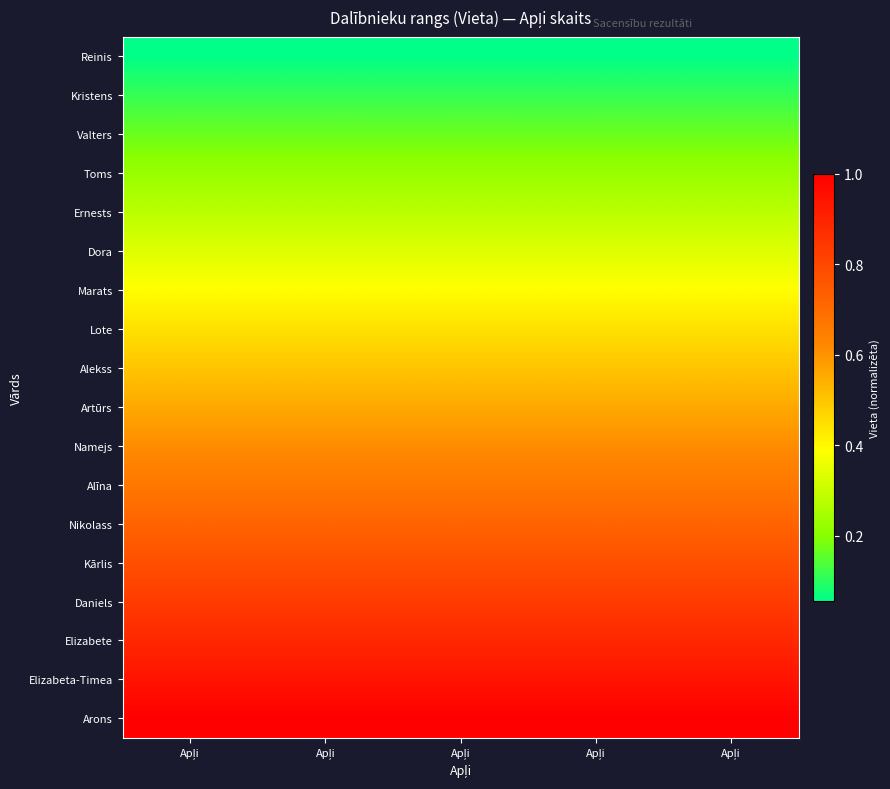

Reading right to left, what are all the values shown in this chart?

Reinis: Apļi=0.1	Apļi=0.1	Apļi=0.1	Apļi=0.1	Apļi=0.1
Kristens: Apļi=0.1	Apļi=0.1	Apļi=0.1	Apļi=0.1	Apļi=0.1
Valters: Apļi=0.2	Apļi=0.2	Apļi=0.2	Apļi=0.2	Apļi=0.2
Toms: Apļi=0.2	Apļi=0.2	Apļi=0.2	Apļi=0.2	Apļi=0.2
Ernests: Apļi=0.3	Apļi=0.3	Apļi=0.3	Apļi=0.3	Apļi=0.3
Dora: Apļi=0.3	Apļi=0.3	Apļi=0.3	Apļi=0.3	Apļi=0.3
Marats: Apļi=0.4	Apļi=0.4	Apļi=0.4	Apļi=0.4	Apļi=0.4
Lote: Apļi=0.4	Apļi=0.4	Apļi=0.4	Apļi=0.4	Apļi=0.4
Alekss: Apļi=0.5	Apļi=0.5	Apļi=0.5	Apļi=0.5	Apļi=0.5
Artūrs: Apļi=0.6	Apļi=0.6	Apļi=0.6	Apļi=0.6	Apļi=0.6
Namejs: Apļi=0.6	Apļi=0.6	Apļi=0.6	Apļi=0.6	Apļi=0.6
Alīna: Apļi=0.7	Apļi=0.7	Apļi=0.7	Apļi=0.7	Apļi=0.7
Nikolass: Apļi=0.7	Apļi=0.7	Apļi=0.7	Apļi=0.7	Apļi=0.7
Kārlis: Apļi=0.8	Apļi=0.8	Apļi=0.8	Apļi=0.8	Apļi=0.8
Daniels: Apļi=0.8	Apļi=0.8	Apļi=0.8	Apļi=0.8	Apļi=0.8
Elizabete: Apļi=0.9	Apļi=0.9	Apļi=0.9	Apļi=0.9	Apļi=0.9
Elizabeta-Timea: Apļi=0.9	Apļi=0.9	Apļi=0.9	Apļi=0.9	Apļi=0.9
Arons: Apļi=1.0	Apļi=1.0	Apļi=1.0	Apļi=1.0	Apļi=1.0